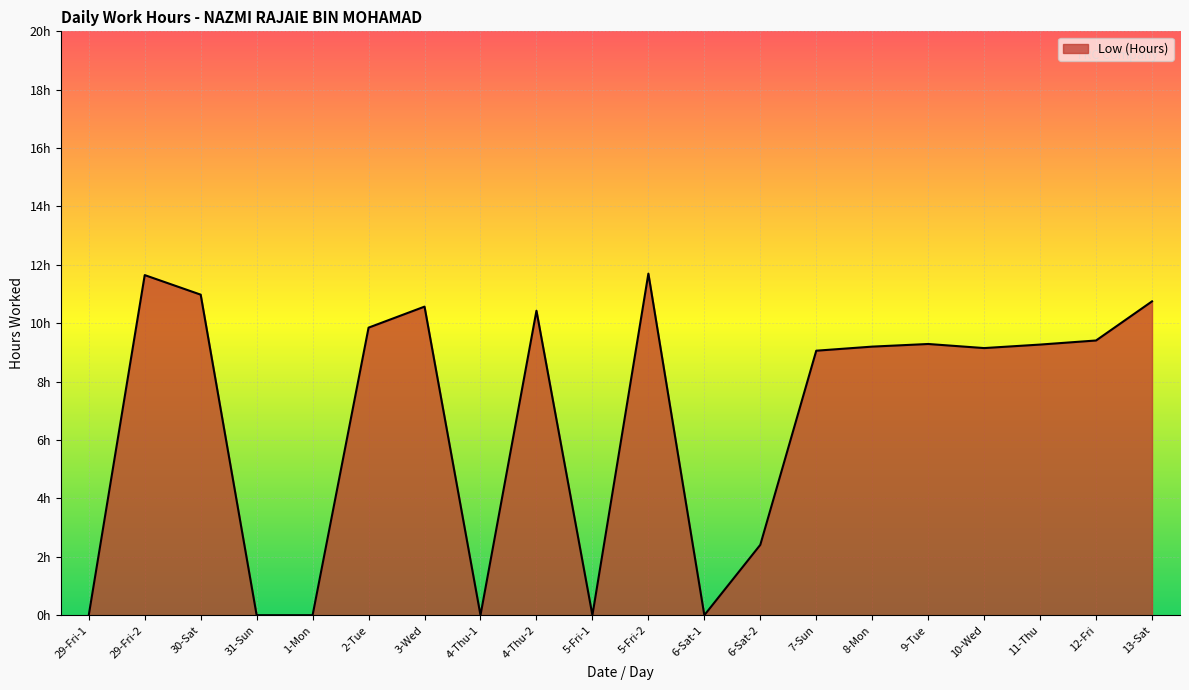

Reading right to left, list all the values displayed in this chart.

13-Sat=10.8	12-Fri=9.4	11-Thu=9.3	10-Wed=9.2	9-Tue=9.3	8-Mon=9.2	7-Sun=9.1	6-Sat-2=2.4	6-Sat-1=0.0	5-Fri-2=11.7	5-Fri-1=0.0	4-Thu-2=10.4	4-Thu-1=0.0	3-Wed=10.6	2-Tue=9.8	1-Mon=0.0	31-Sun=0.0	30-Sat=11.0	29-Fri-2=11.7	29-Fri-1=0.0